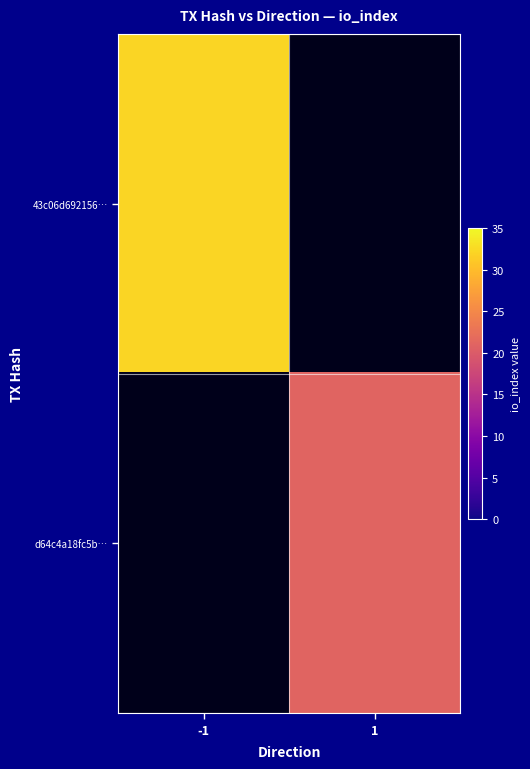

Which category has the highest value in the 43c06d692156… series?

-1